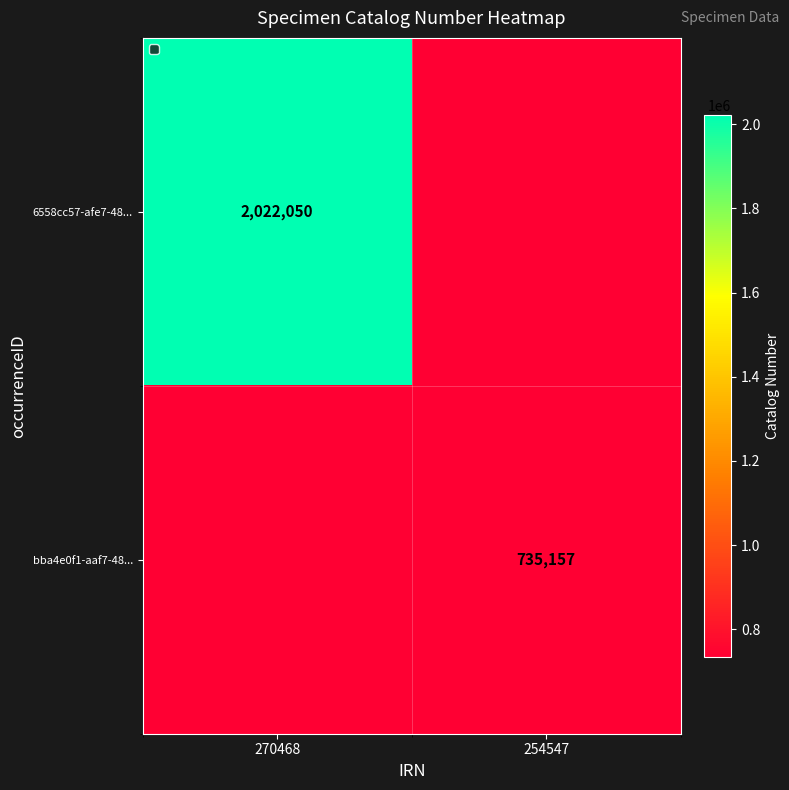

Is it true that bba4e0f1-aaf7-48... equals 1204313.9 at 254547?

False